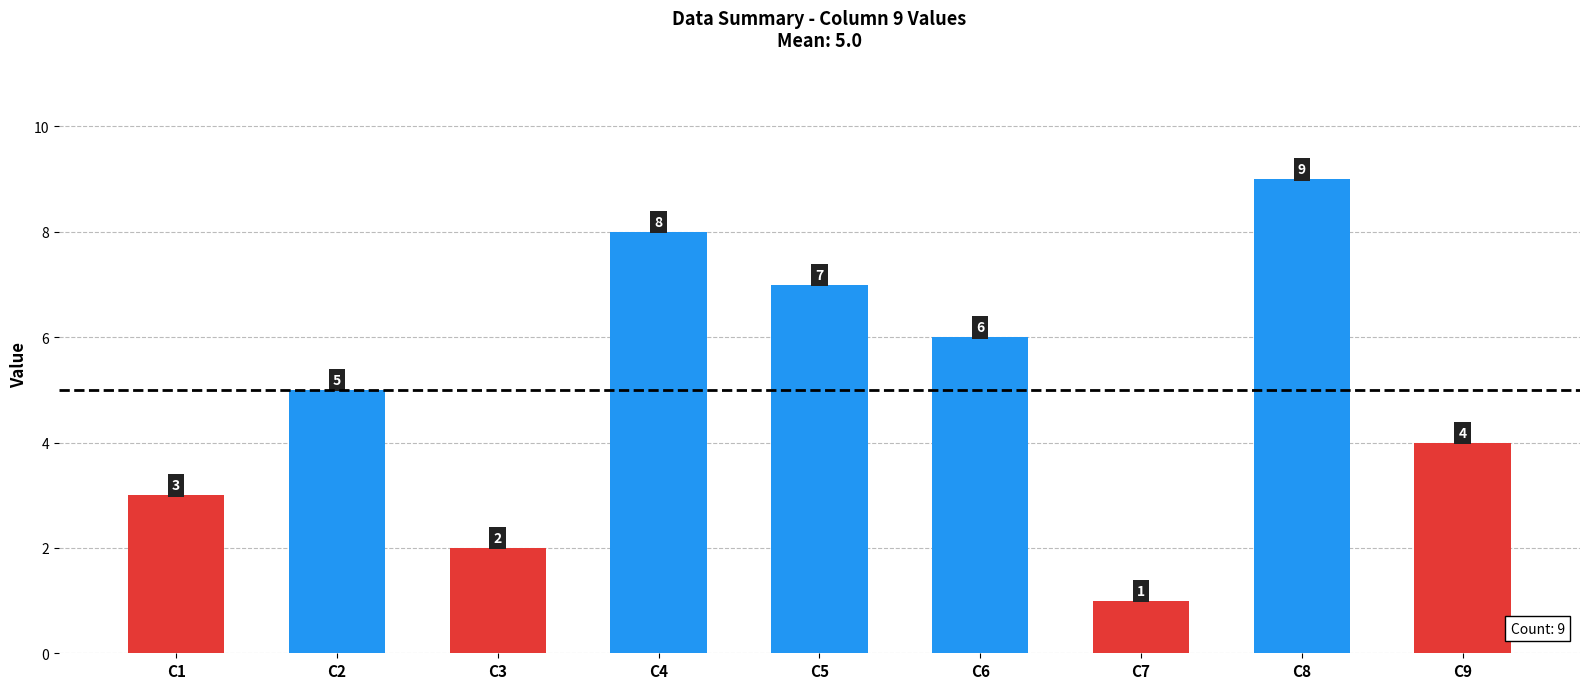

Are the bars horizontal?

No